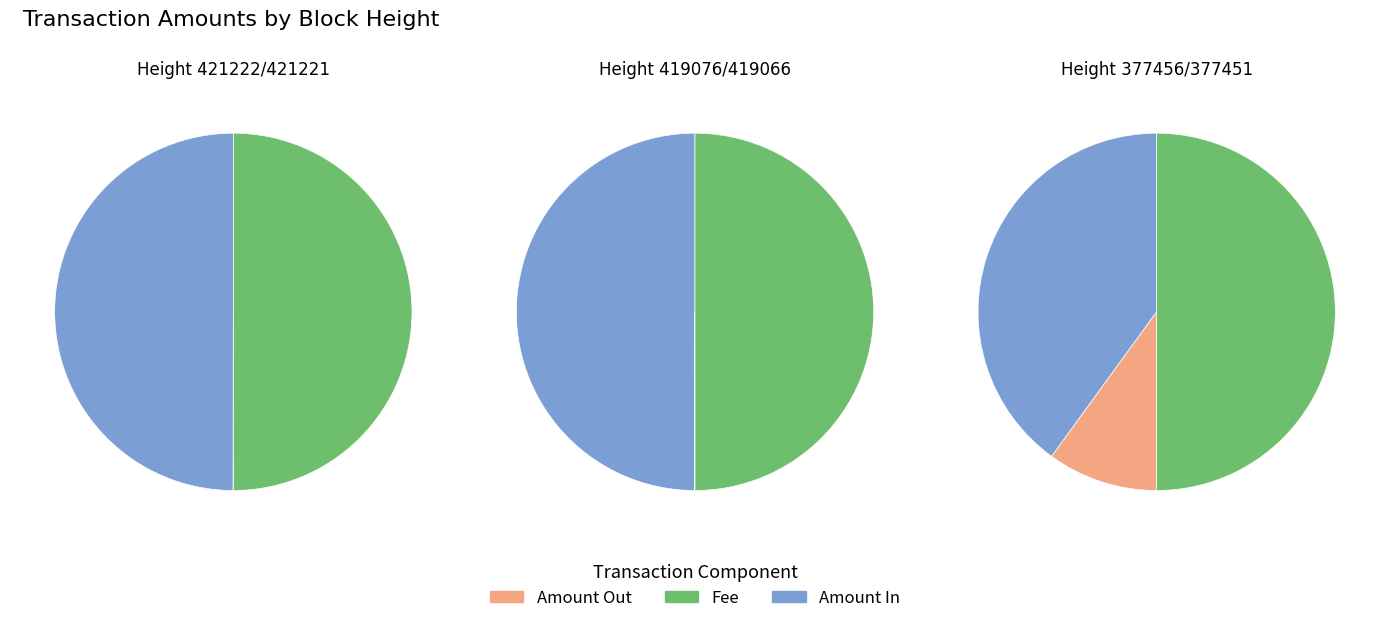

To the nearest percent, what is the difference between the 377451 and 419076 slice percentages?

9%